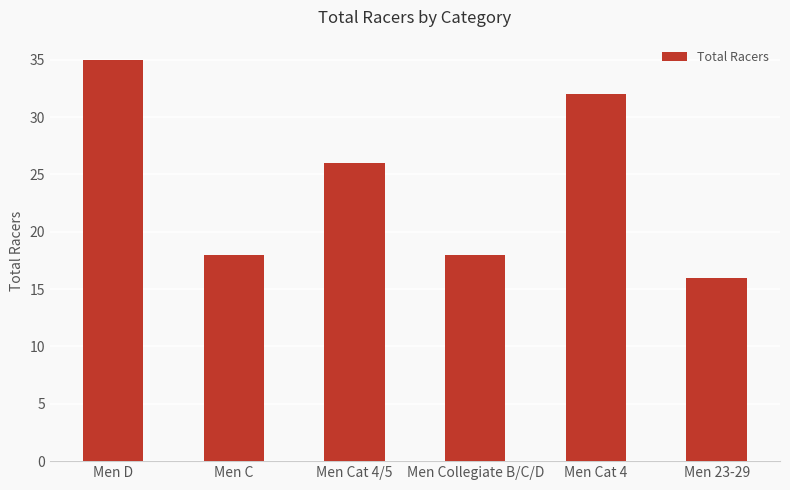

The chart shows a value of 18 at Men Collegiate B/C/D. True or false?

True